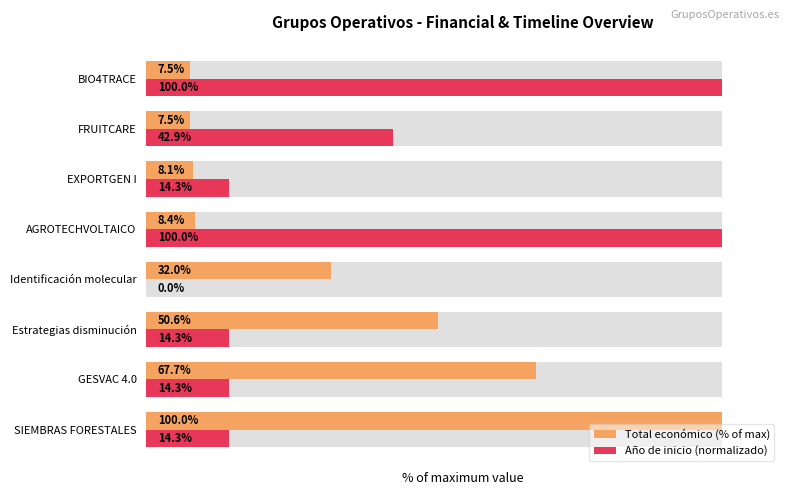

How many series are shown in this chart?

2